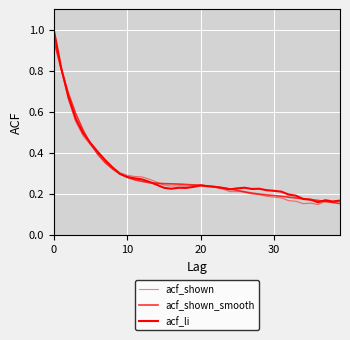

List the series in order of their peak value, highest first.

acf_shown, acf_li, acf_shown_smooth